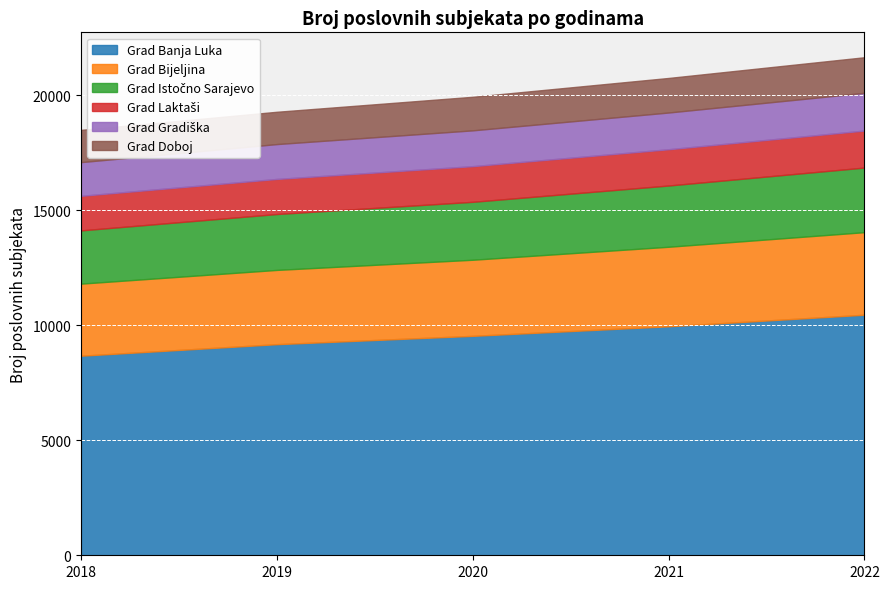

Which category has the highest value in the Grad Banja Luka series?

2022